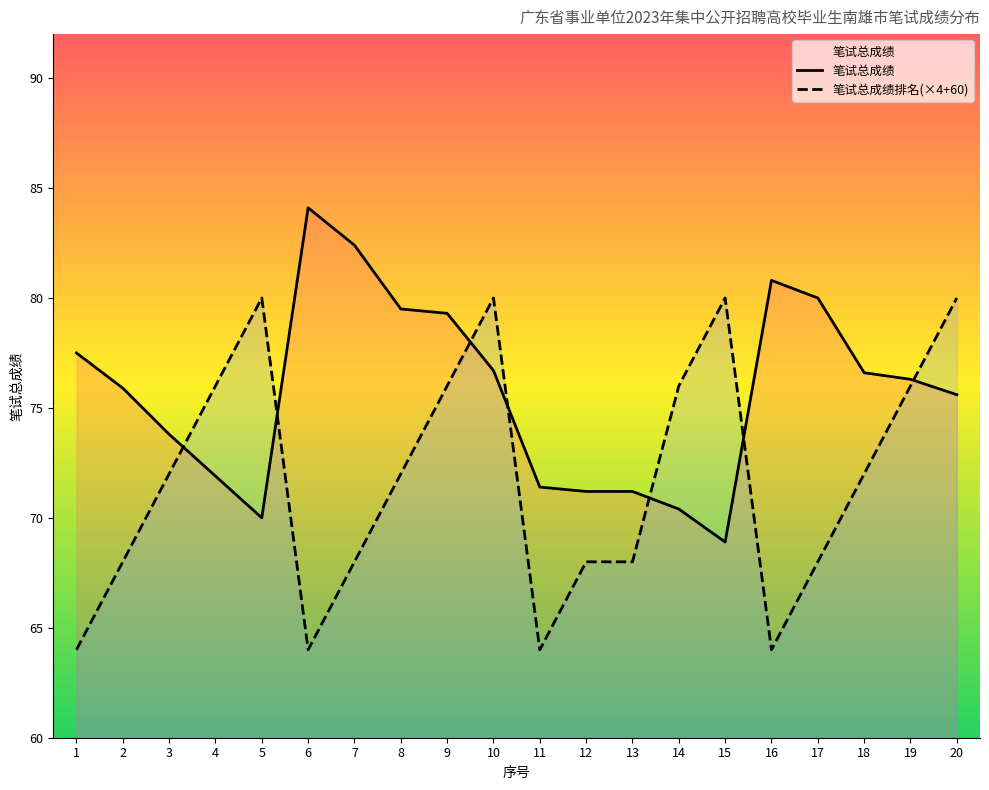

What is the value of the 笔试总成绩排名 point at the 11th from the left?

64.0